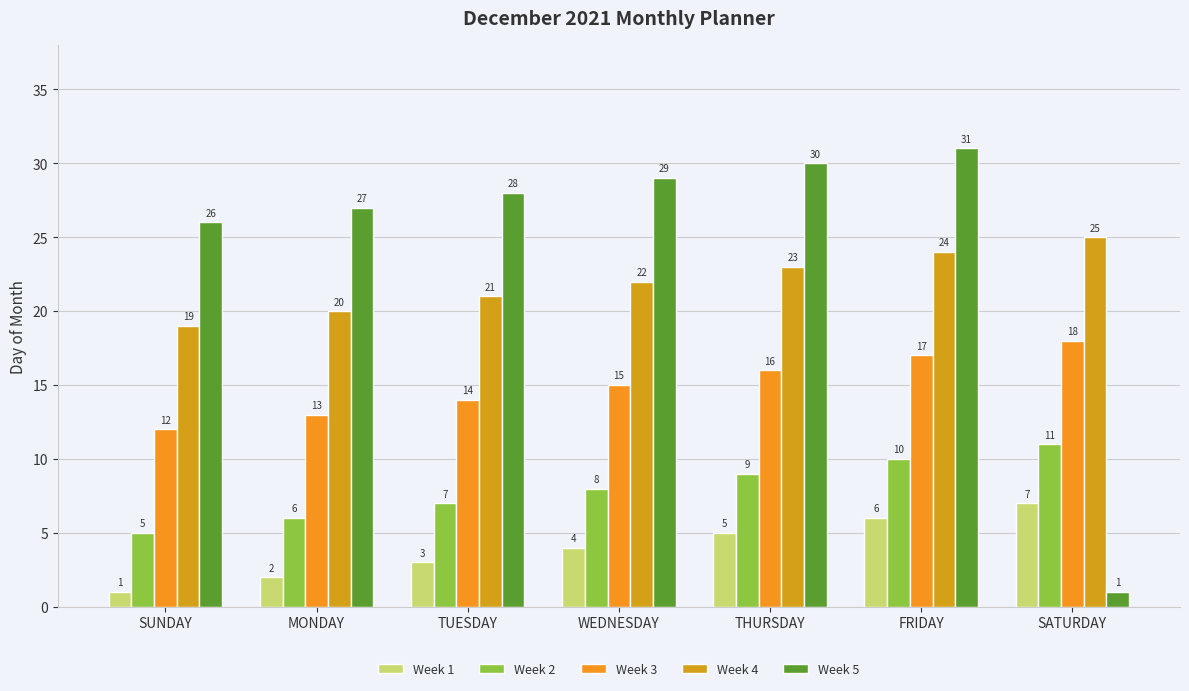

Reading left to right, transcribe all the data shown in this chart.

Week 1: 1	2	3	4	5	6	7
Week 2: 5	6	7	8	9	10	11
Week 3: 12	13	14	15	16	17	18
Week 4: 19	20	21	22	23	24	25
Week 5: 26	27	28	29	30	31	1